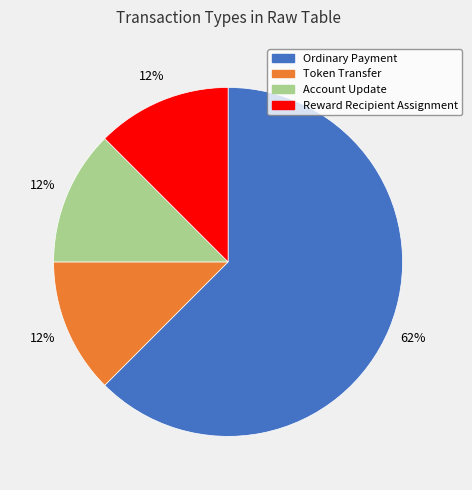

To the nearest percent, what is the average slice percentage?

25%